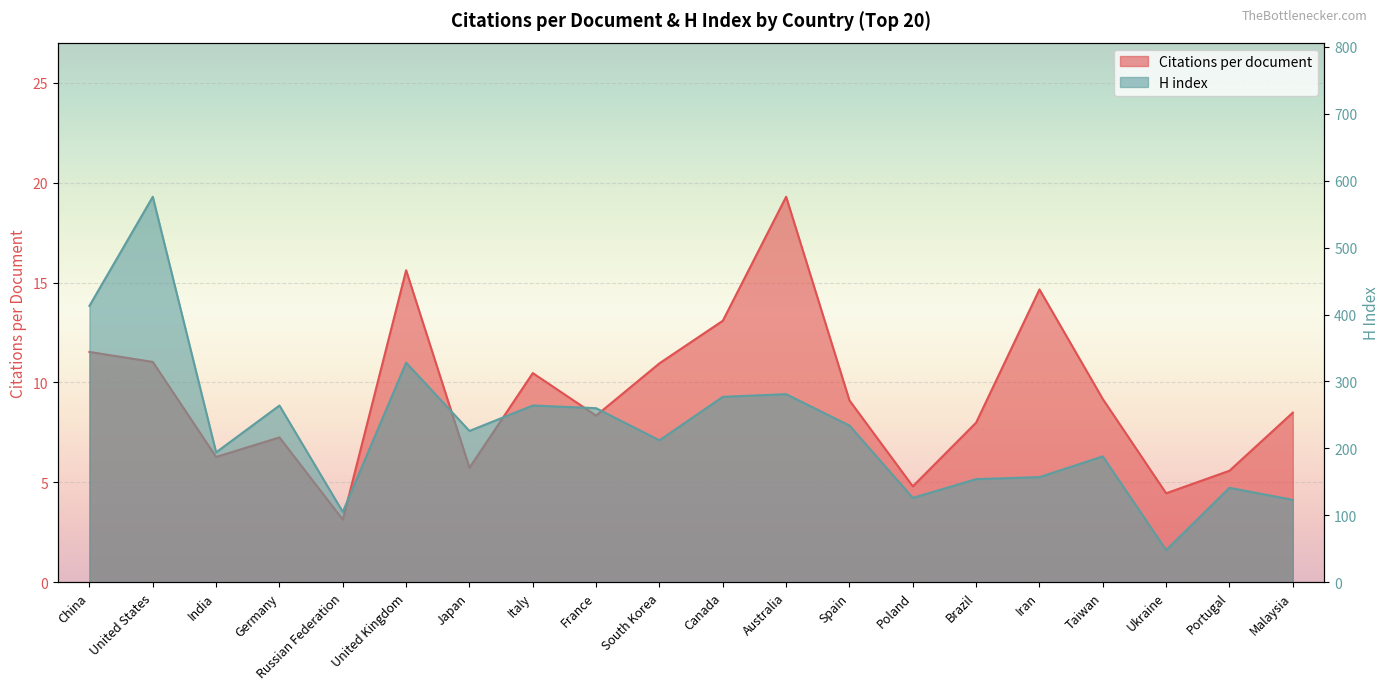

At how many categories does at least one series exceed 402?

2